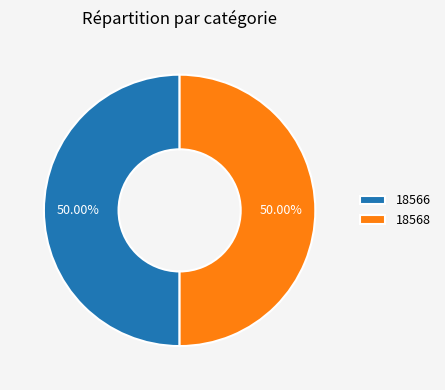

To the nearest percent, what portion does 18568 represent?

50%